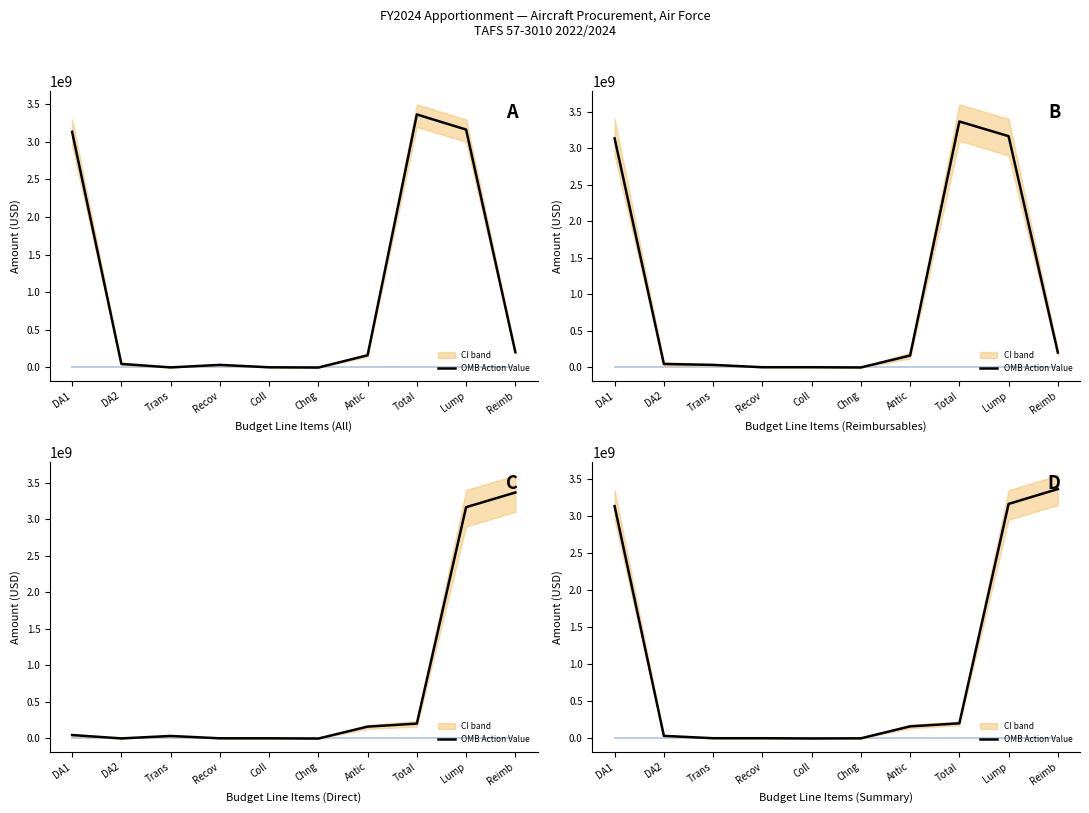

Is this an area chart (filled region under the line)?

No